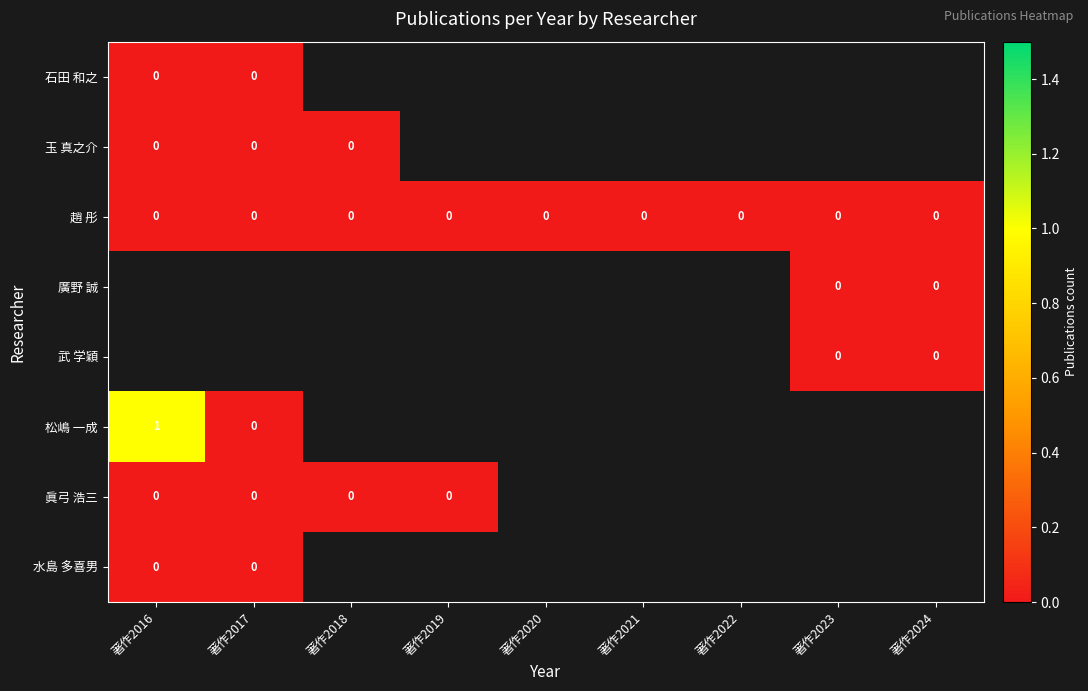

The value of 趙 彤 at 著作2024 is 0. True or false?

True